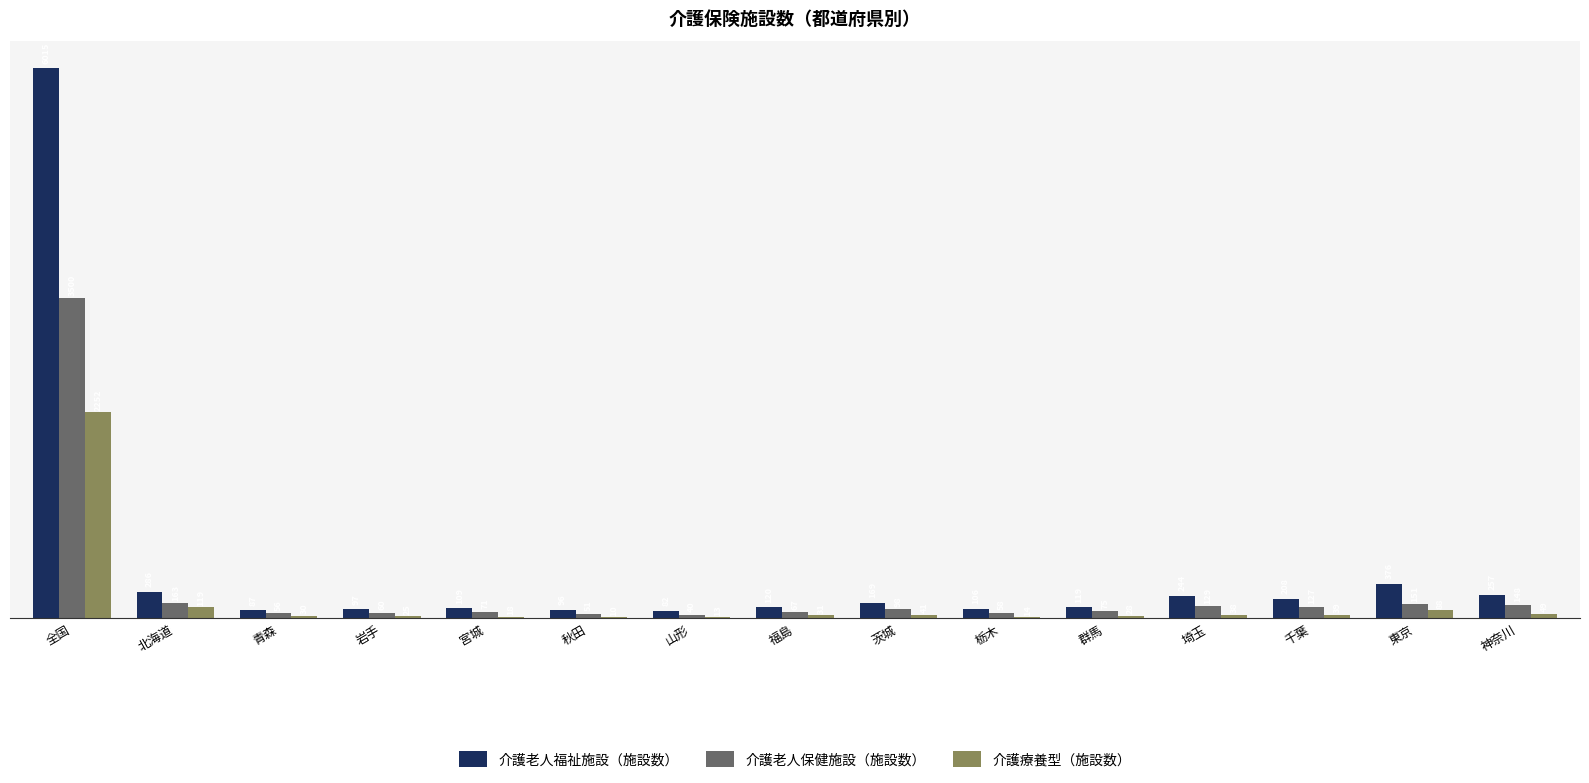

What is the approximate value of 介護療養型（施設数） at 神奈川?

49